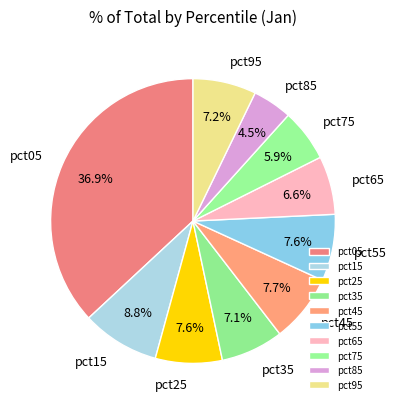

Combined, do pct15 and pct45 account for over 50%?

No